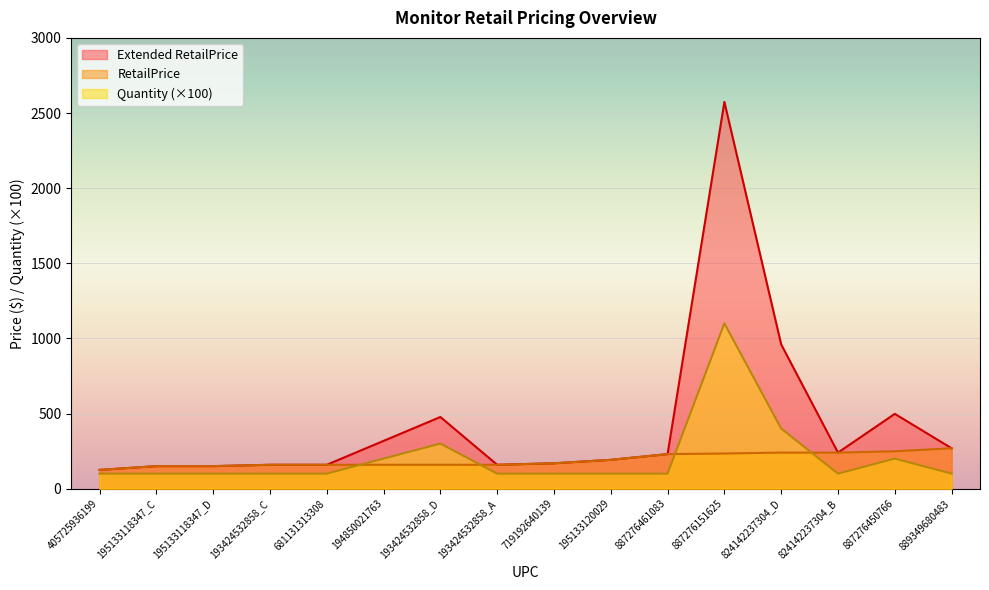

Which series changed the most between 193424532858_D and 887276151625?

Extended RetailPrice